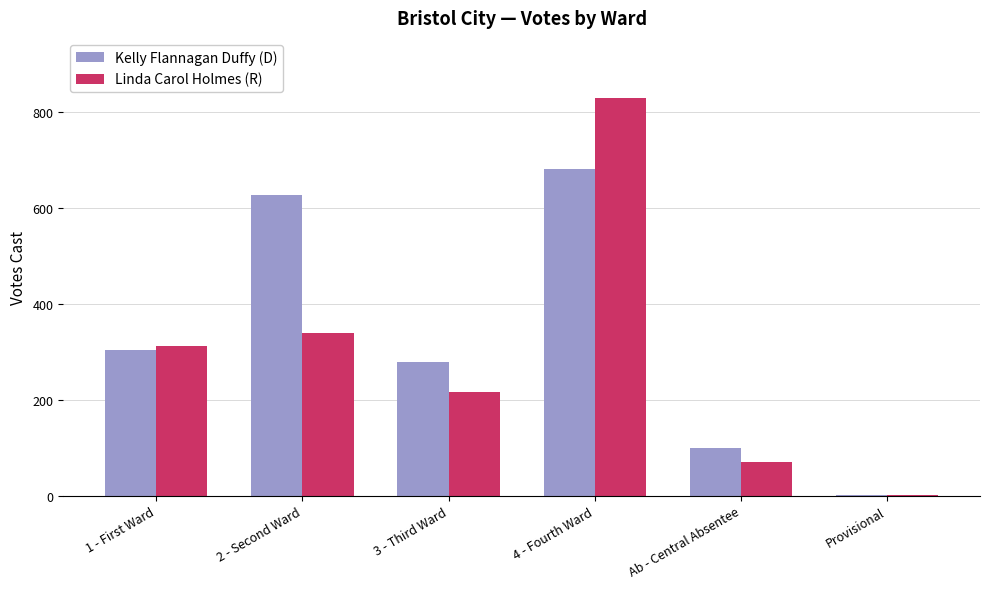

Reading left to right, list all the values displayed in this chart.

Kelly Flannagan Duffy (D): 1 - First Ward=303	2 - Second Ward=627	3 - Third Ward=279	4 - Fourth Ward=680	Ab - Central Absentee=100	Provisional=1
Linda Carol Holmes (R): 1 - First Ward=312	2 - Second Ward=338	3 - Third Ward=215	4 - Fourth Ward=829	Ab - Central Absentee=71	Provisional=2